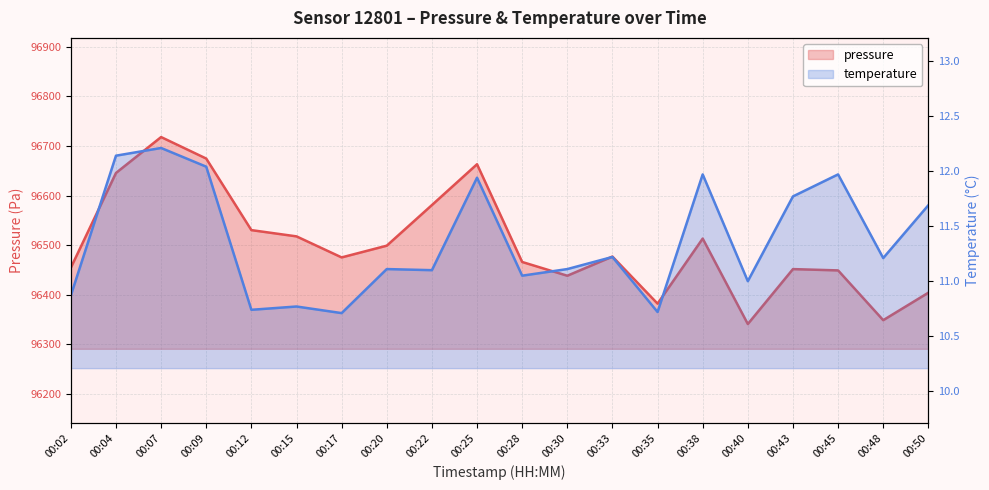

How many interior local peaks does the pressure series have?

5